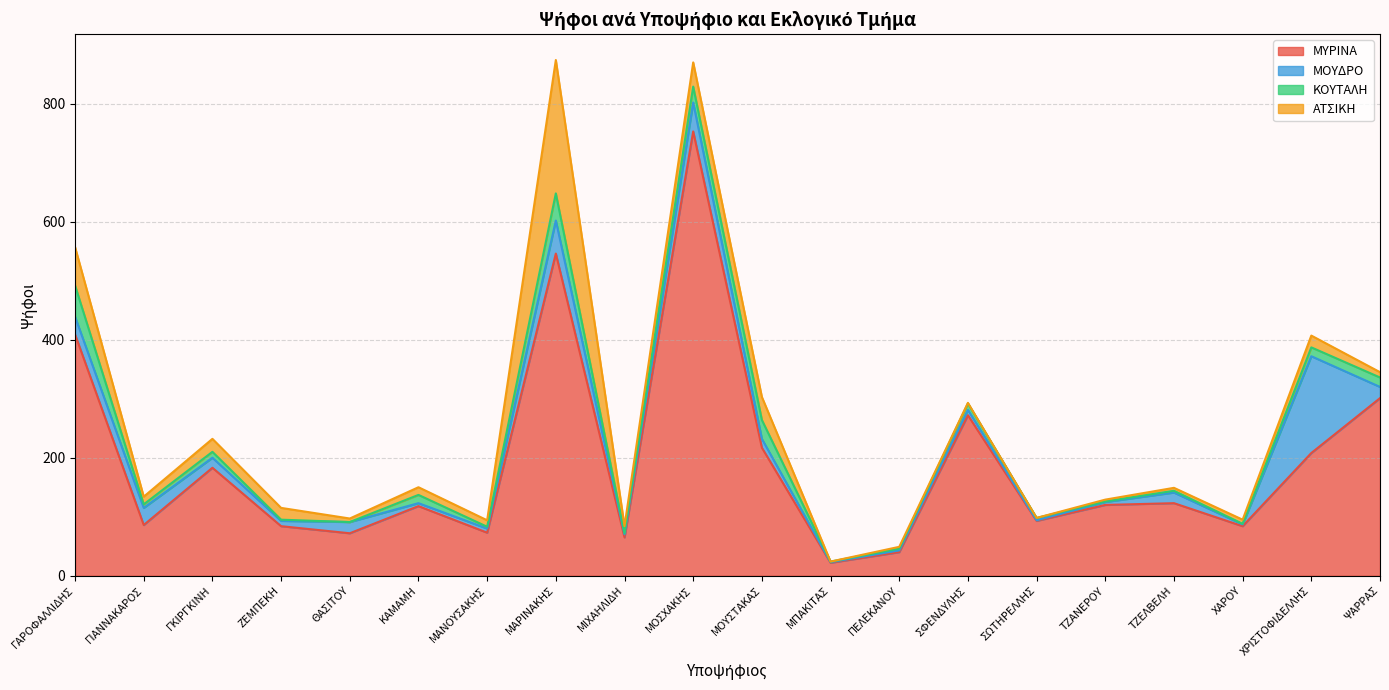

Which series has the largest range (max minus min)?

ΜΥΡΙΝΑ